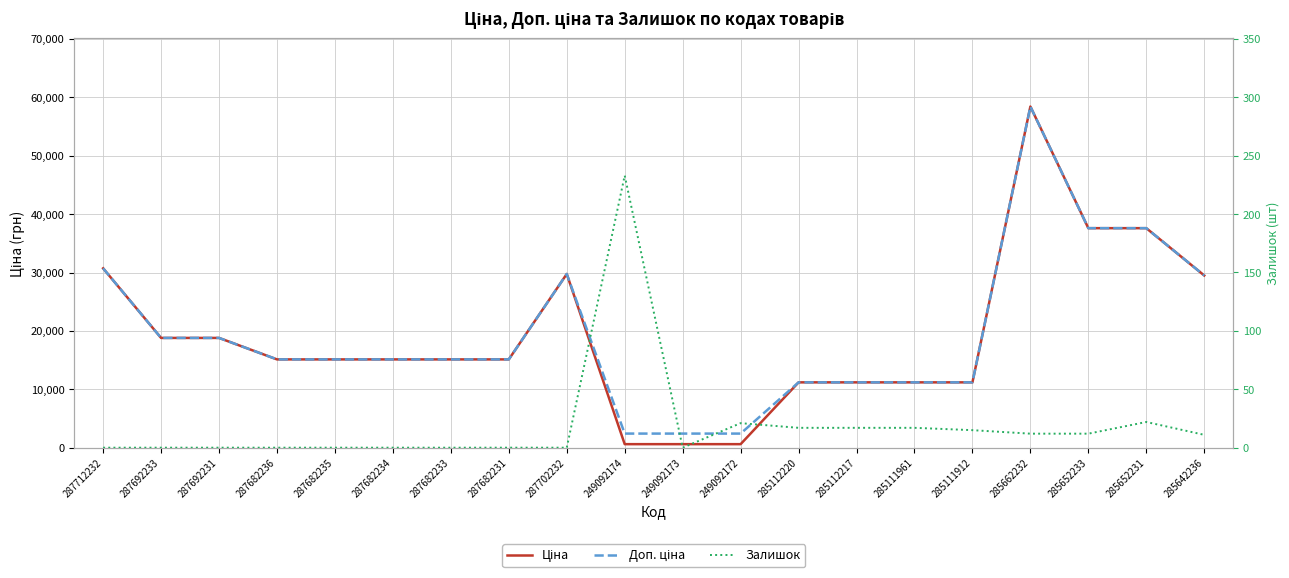

The value of Залишок at 285642236 is 11.0. True or false?

True